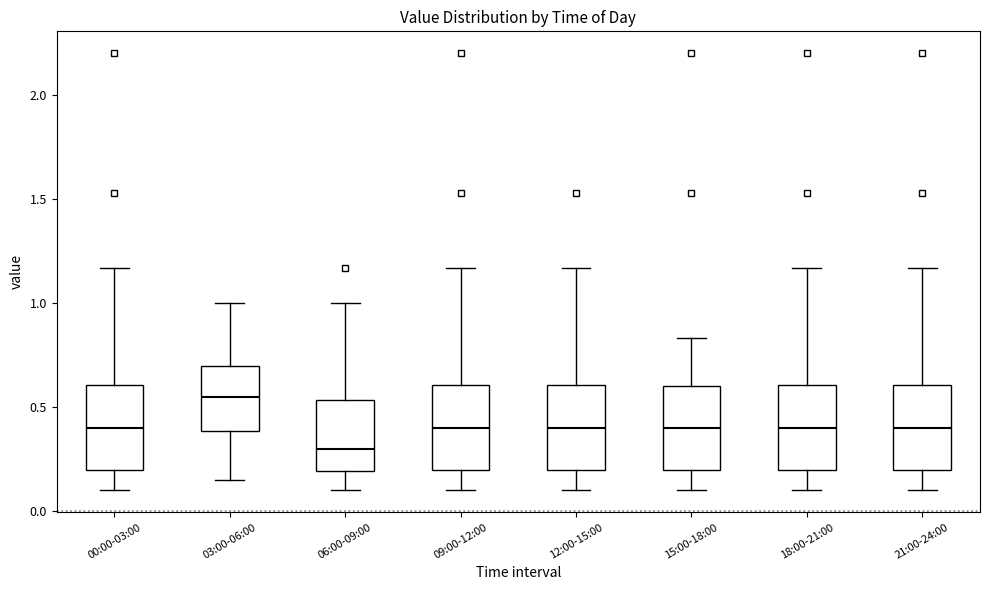

Which box has the lowest median line?

06:00-09:00